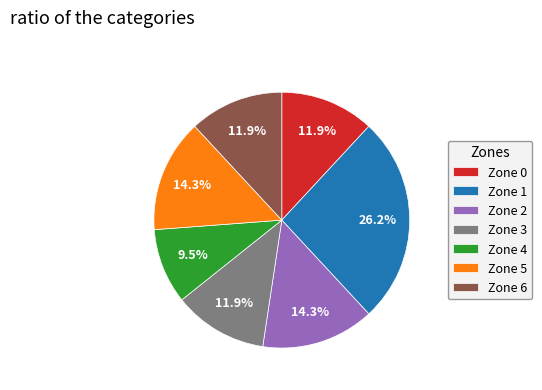

Between Zone 1 and Zone 2, which is larger?

Zone 1